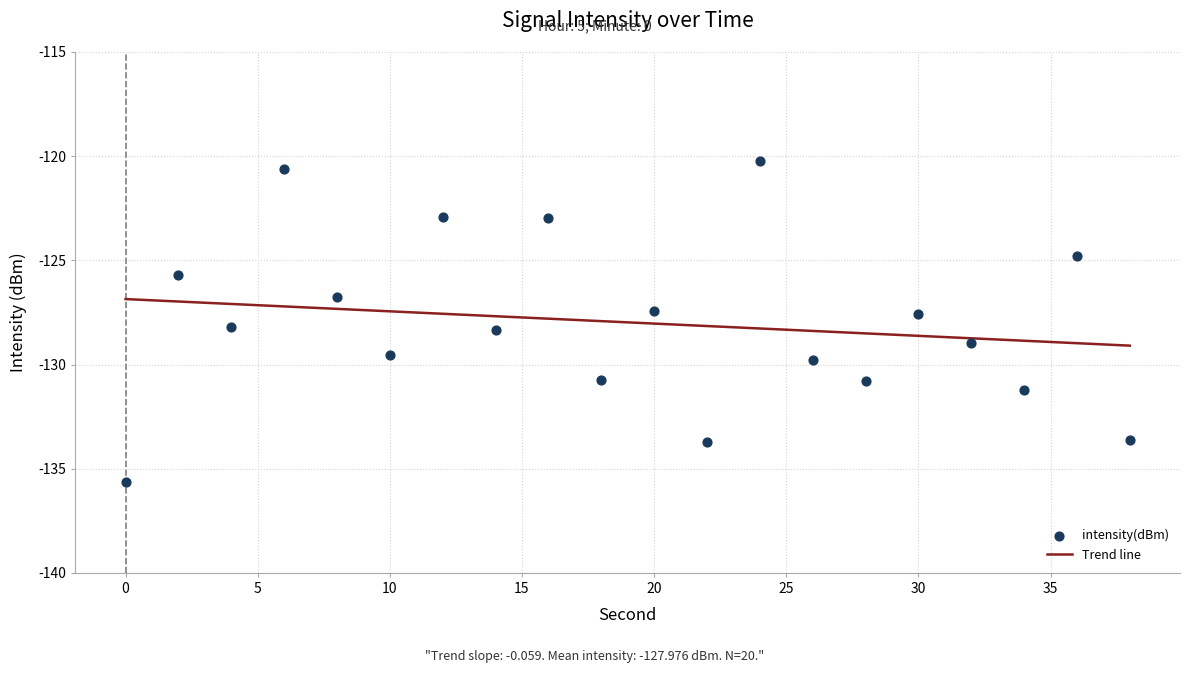

What is the change in value from 2 to 36?

+0.9